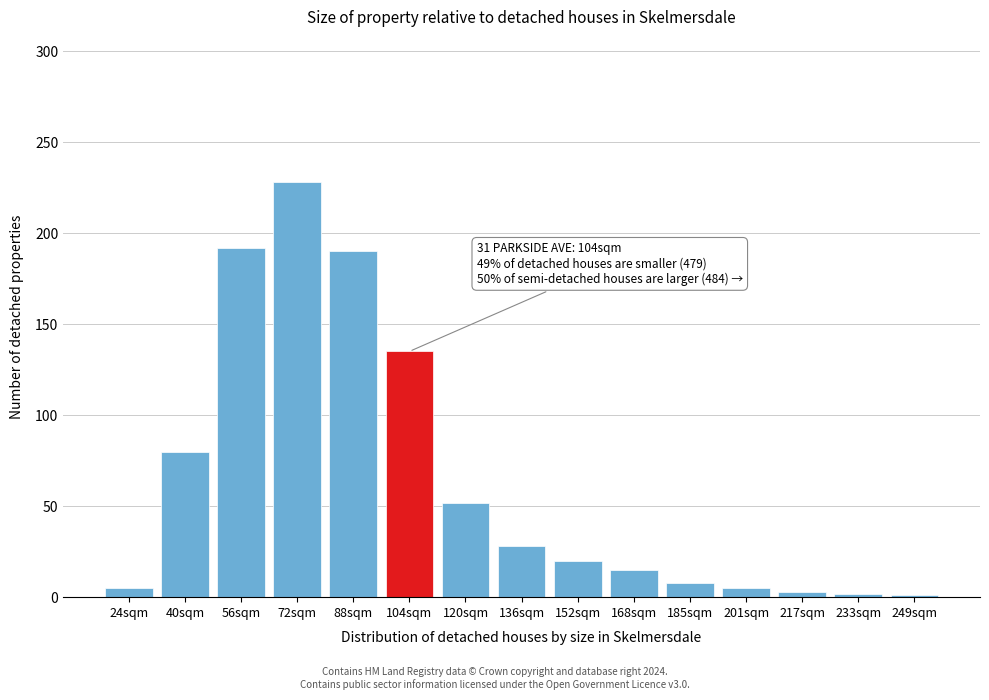

Where is the data nearest to the value 114?

104sqm